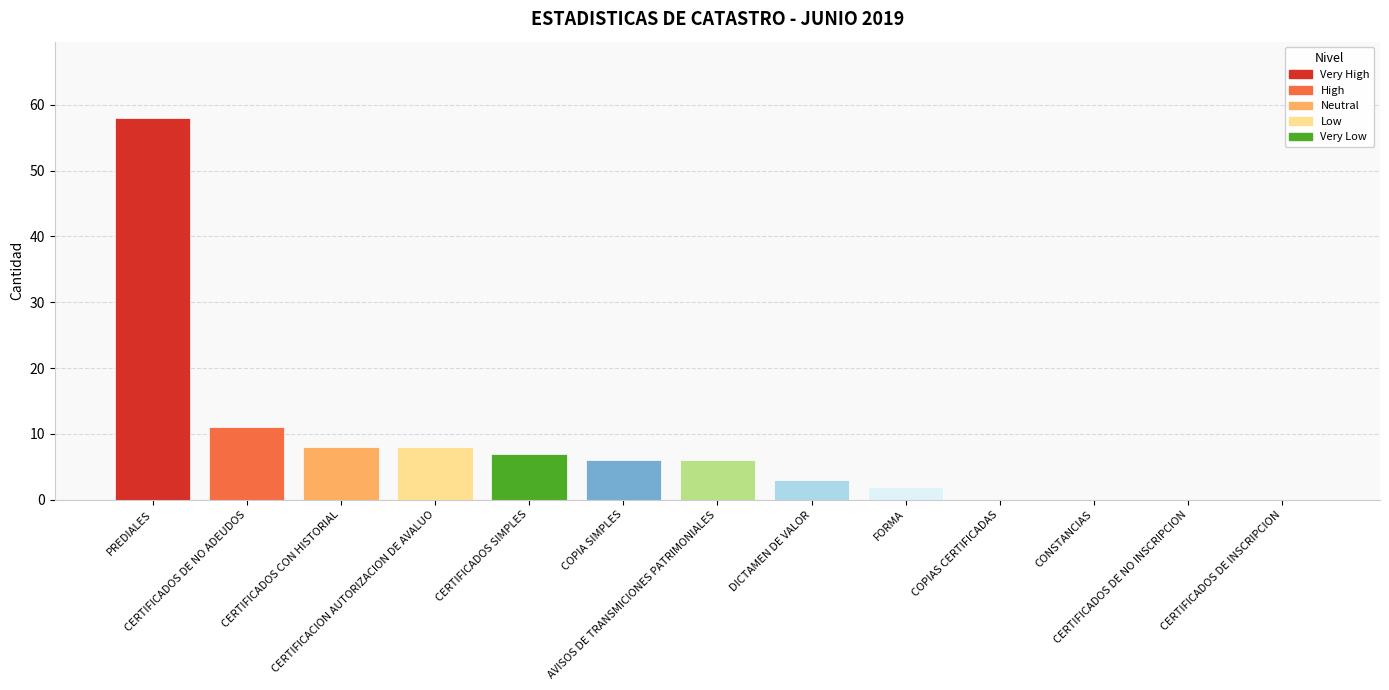

Is it true that the value at CERTIFICADOS CON HISTORIAL is 8?

True